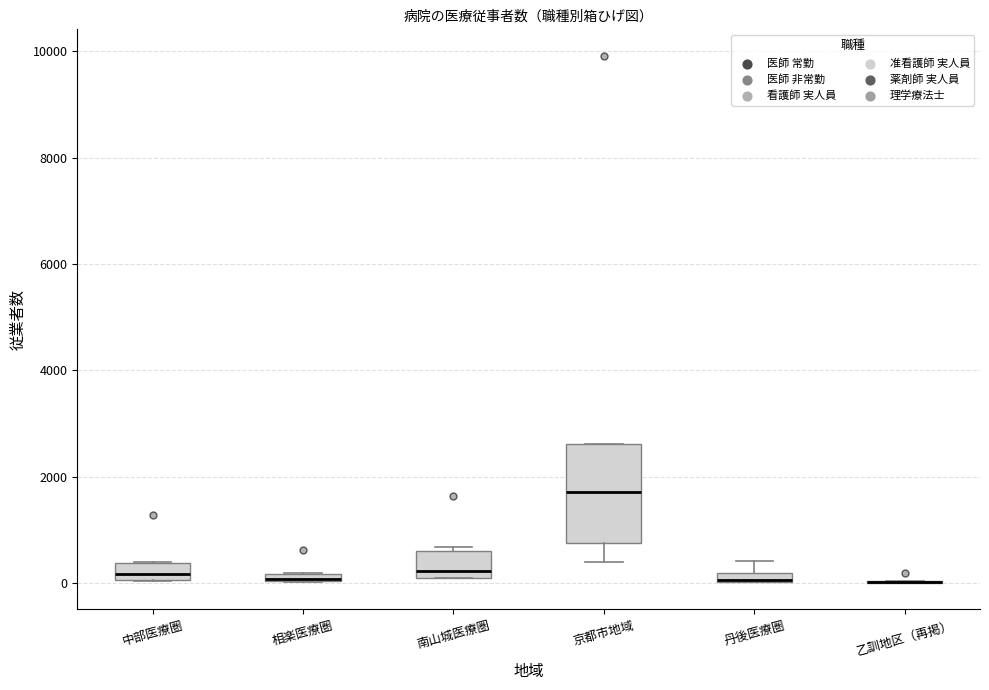

Where is the lower edge of the box for 相楽医療圏 on the y-axis? The values are not printed on the chart, so give them approximately, as read against the axis.

0